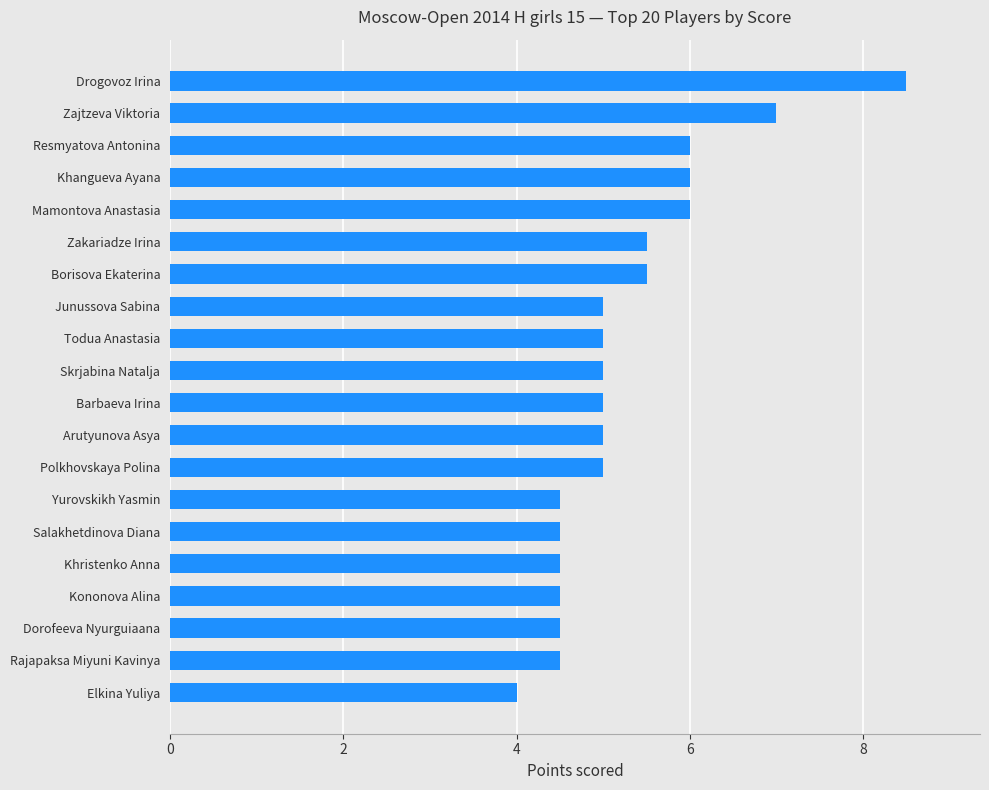

The chart shows a value of 6.0 at Mamontova Anastasia. True or false?

True